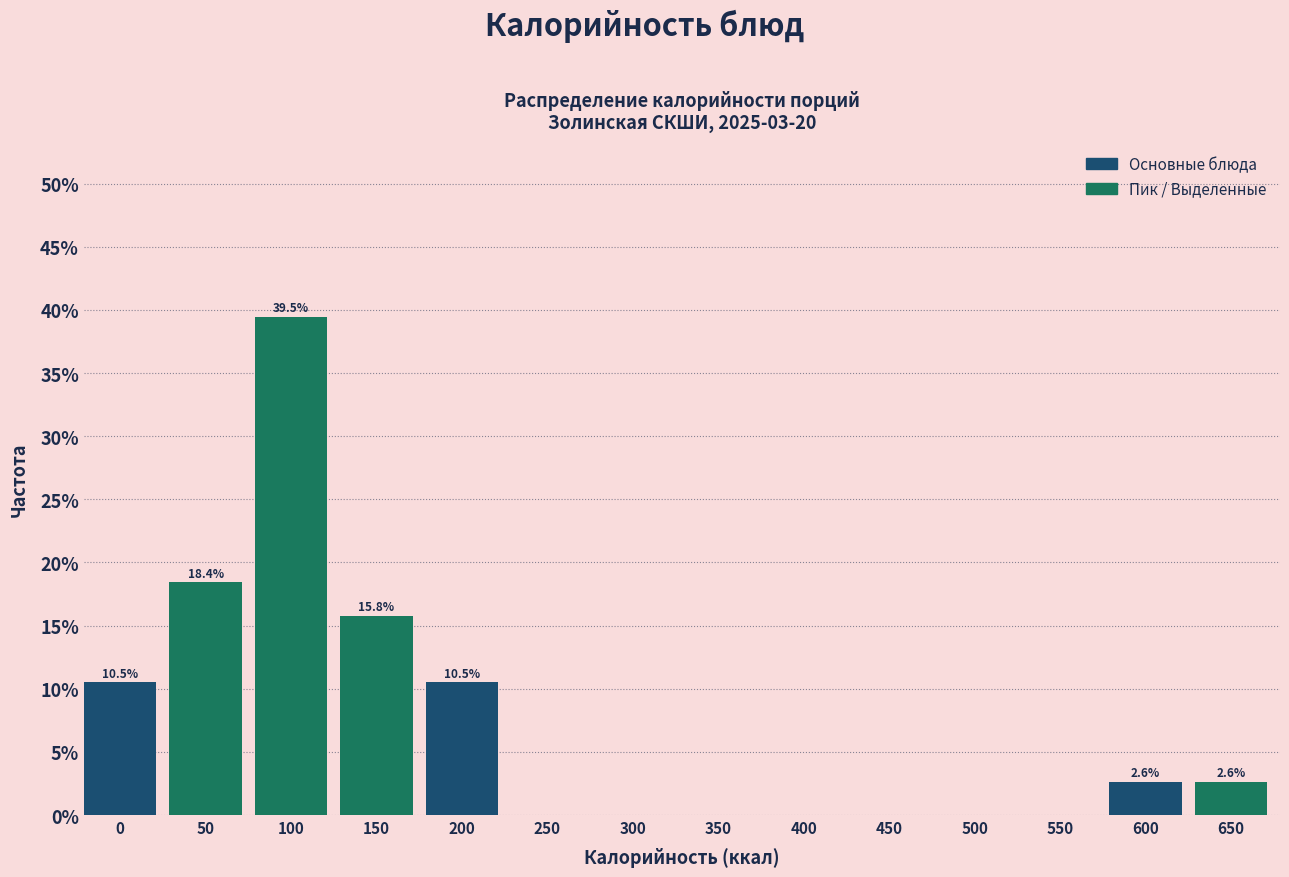

Reading right to left, extract all data points from this chart.

650=2.6	600=2.6	550=0.0	500=0.0	450=0.0	400=0.0	350=0.0	300=0.0	250=0.0	200=10.5	150=15.8	100=39.5	50=18.4	0=10.5